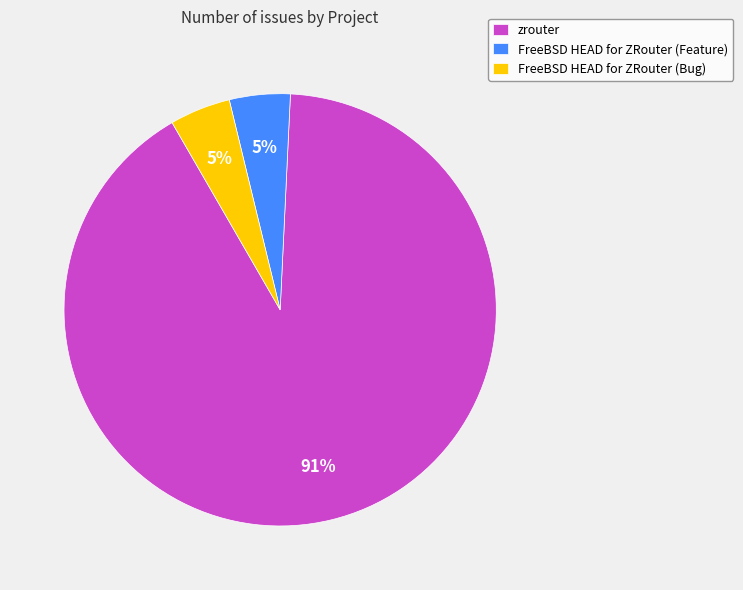

Which slice represents more than half of the pie?

zrouter